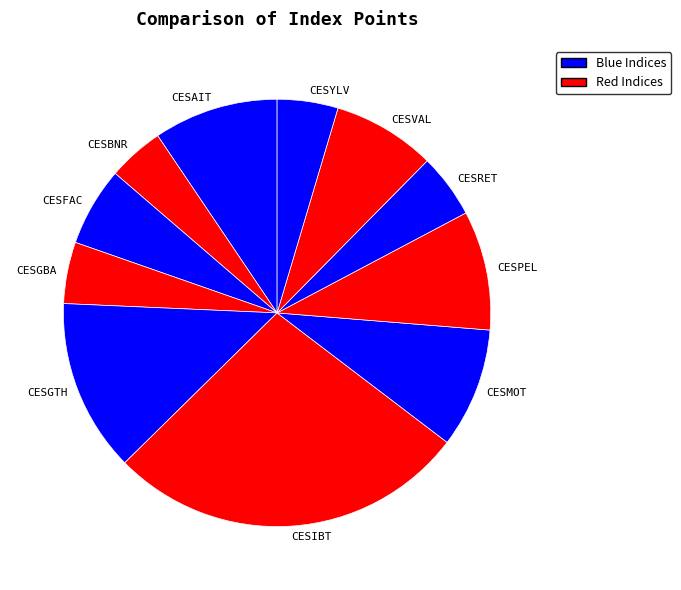

Is the sum of CESVAL and CESGBA greater than half?

No